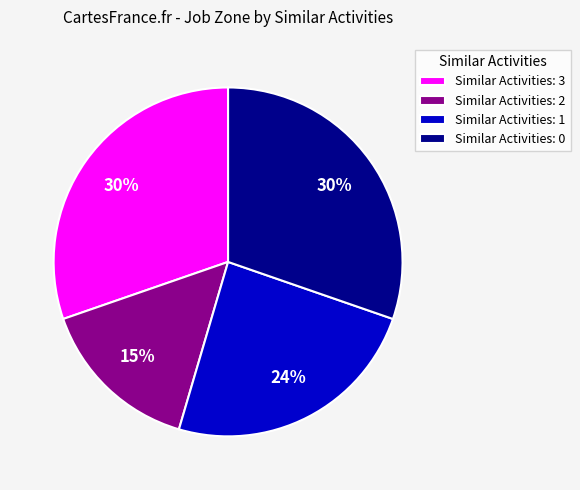

How many slices are in this pie chart?

4